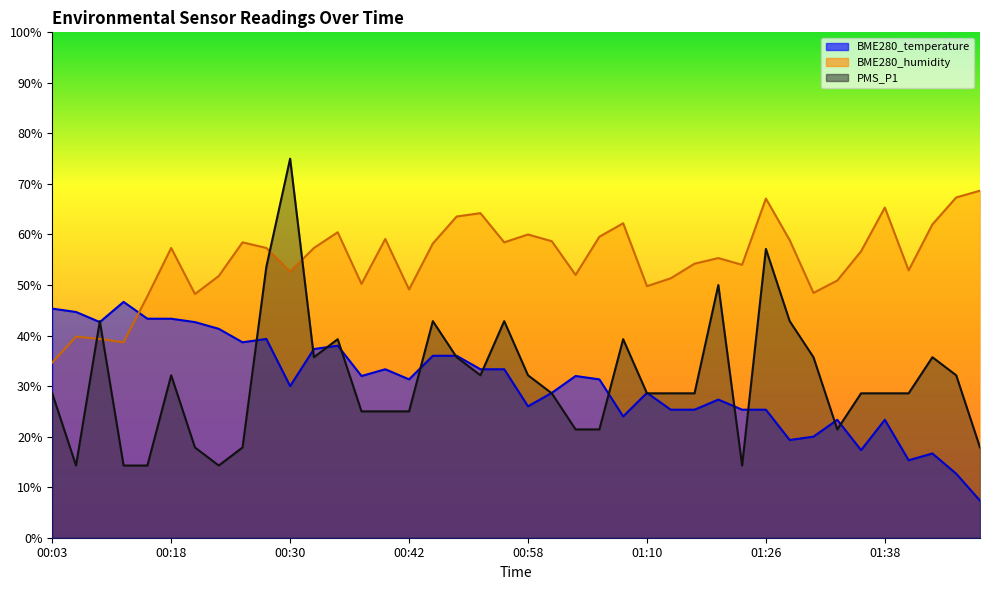

List the labels in order of PMS_P1 value, largest first.

00:30, 01:26, 00:28, 01:21, 00:07, 00:48, 00:55, 01:28, 00:35, 01:08, 00:33, 00:51, 01:30, 01:43, 00:18, 00:53, 00:58, 01:49, 00:03, 01:00, 01:10, 01:13, 01:18, 01:35, 01:38, 01:40, 00:38, 00:40, 00:42, 01:03, 01:05, 01:33, 00:21, 00:25, 01:51, 00:05, 00:10, 00:12, 00:23, 01:23